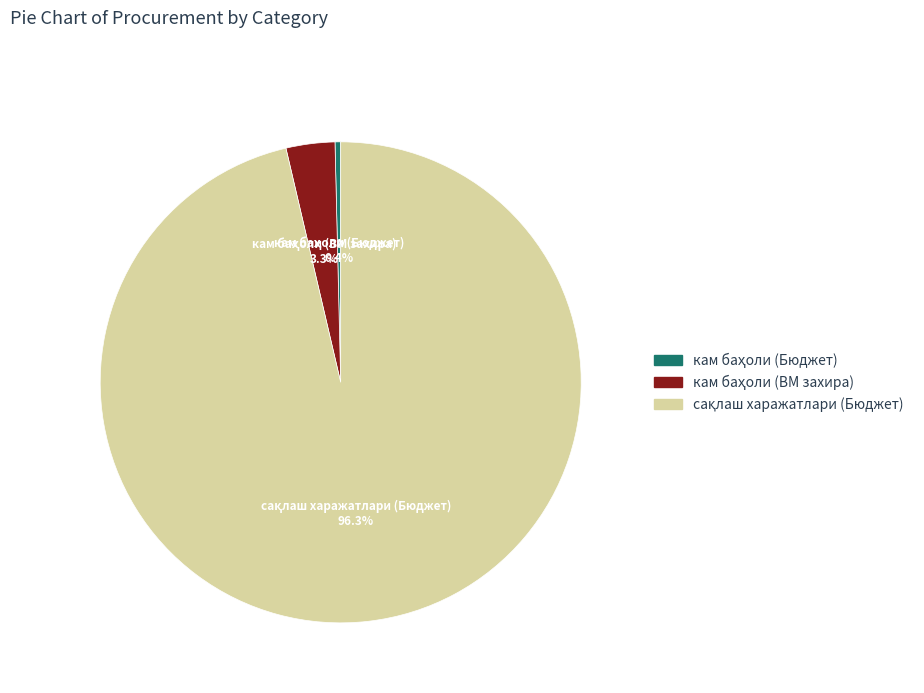

Is there any slice that represents more than half of the pie?

Yes